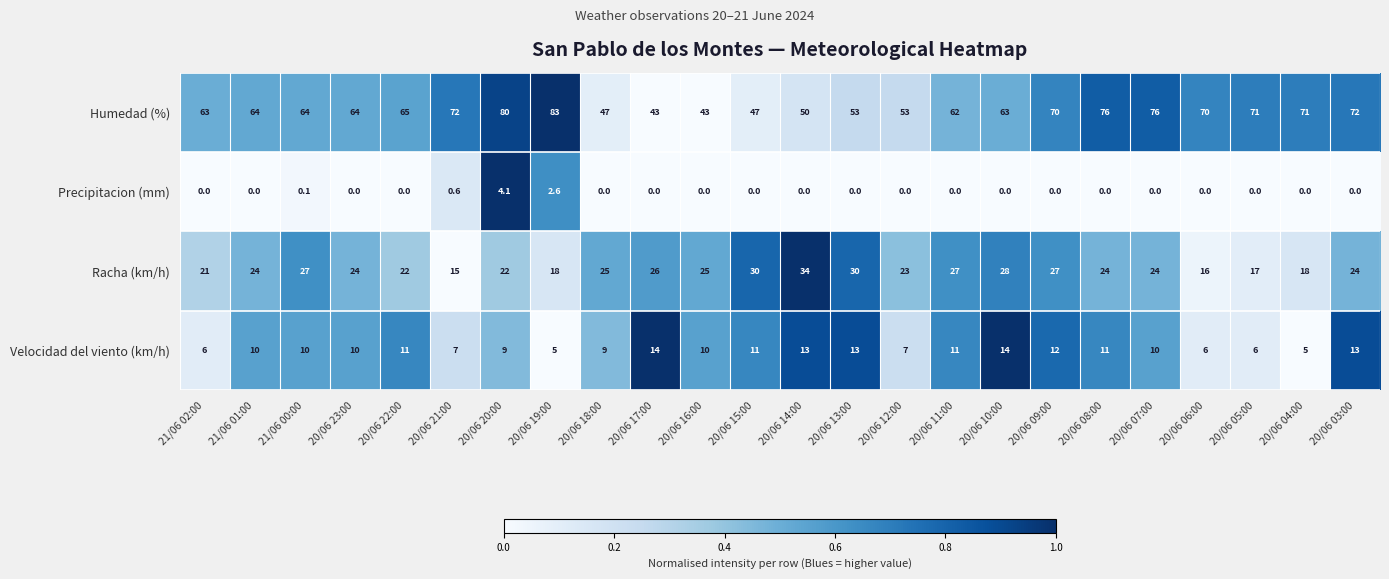

At which category does the chart reach its peak across all series?

20/06 19:00